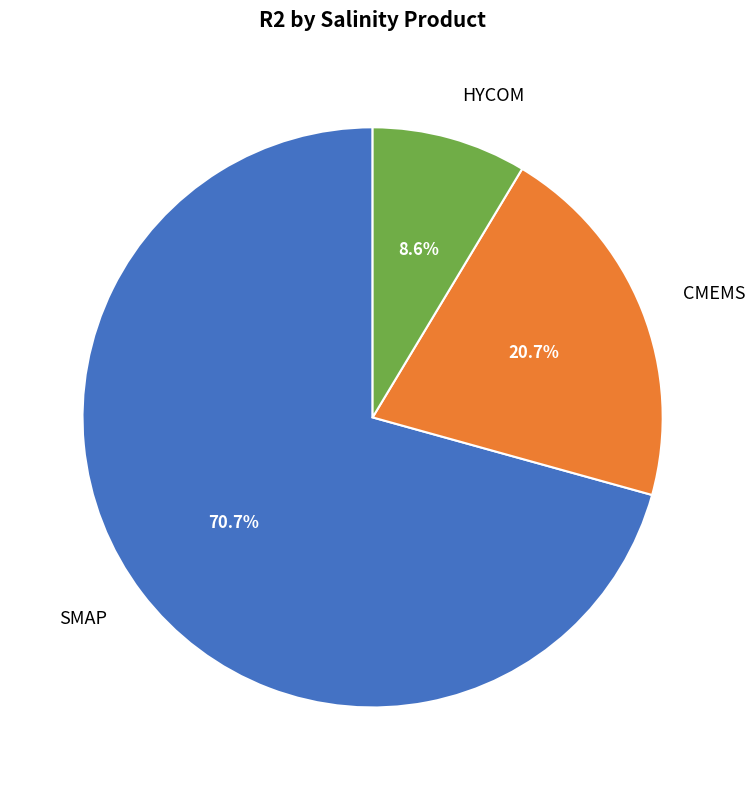

To the nearest percent, what percentage of the pie is HYCOM?

9%